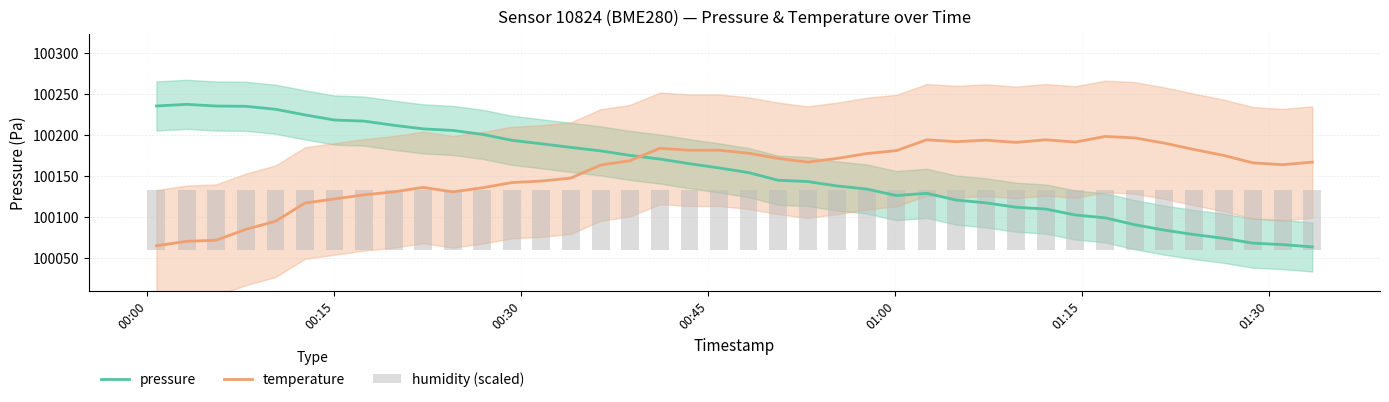

What is the maximum value shown in the chart?

100237.5